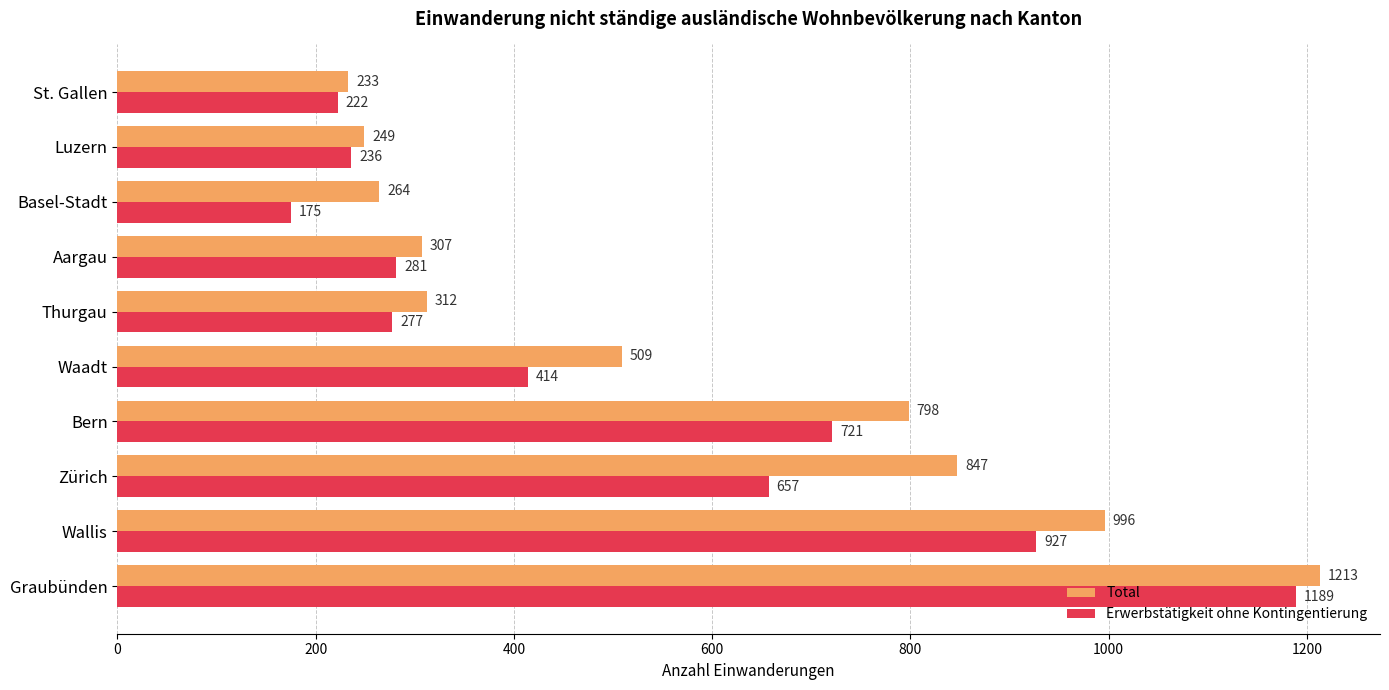

What is the difference between the maximum and minimum values in the Total series?

980